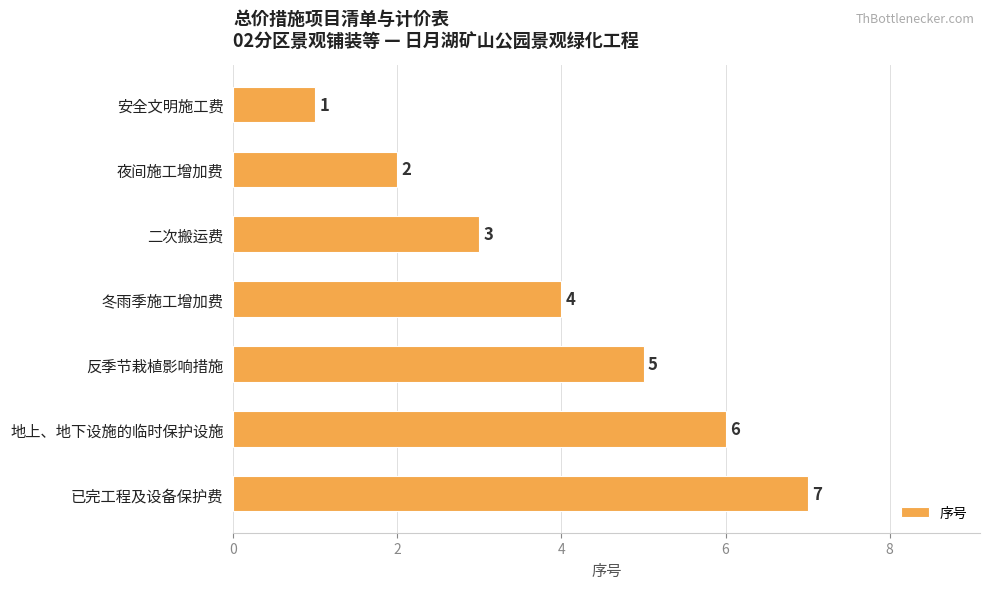

What is the label of the 4th bar from the top?

冬雨季施工增加费